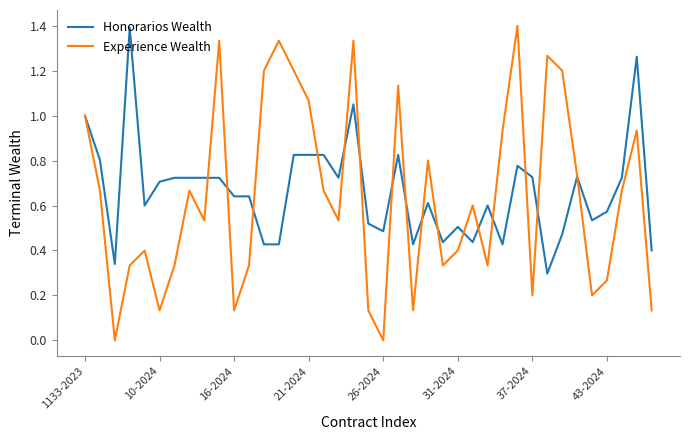

What is the difference between the maximum and minimum values in the Experience Wealth series?

1.4